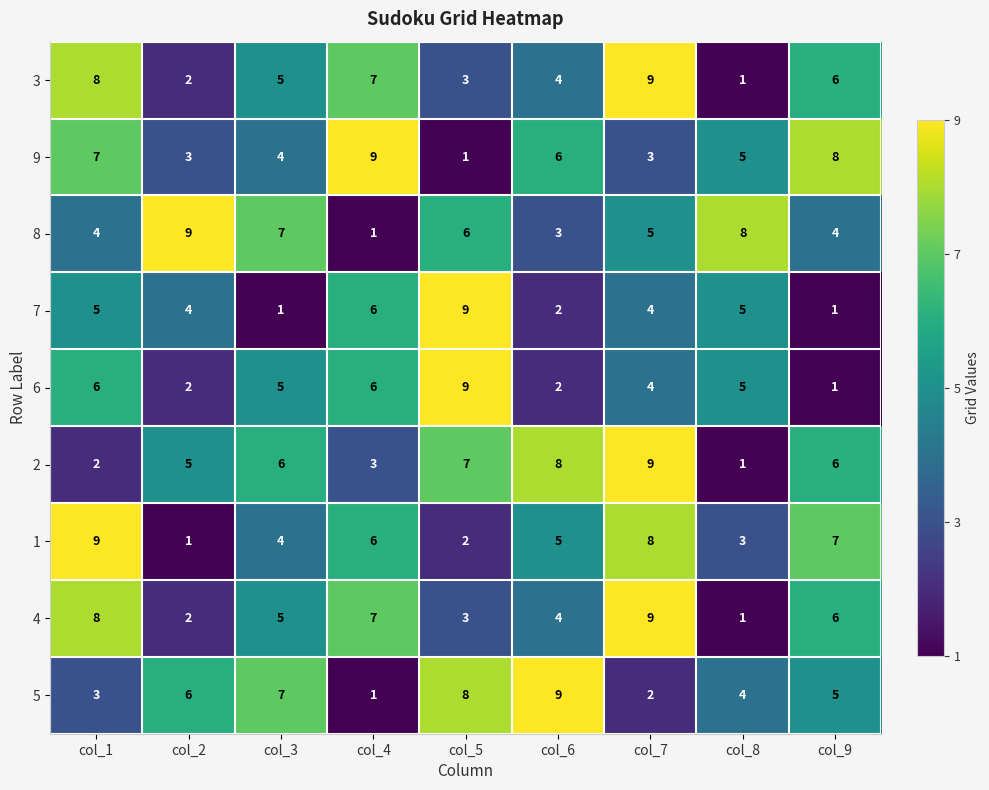

List the labels in order of 3 value, largest first.

col_7, col_1, col_4, col_9, col_3, col_6, col_5, col_2, col_8